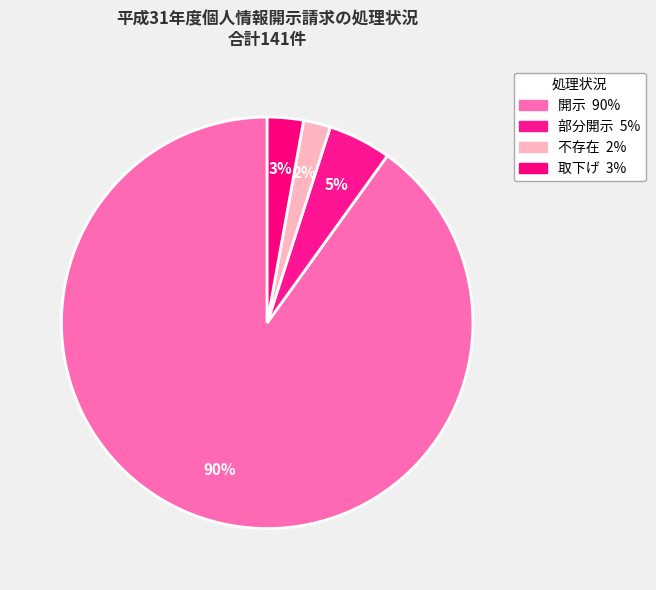

How many slices are in this pie chart?

4